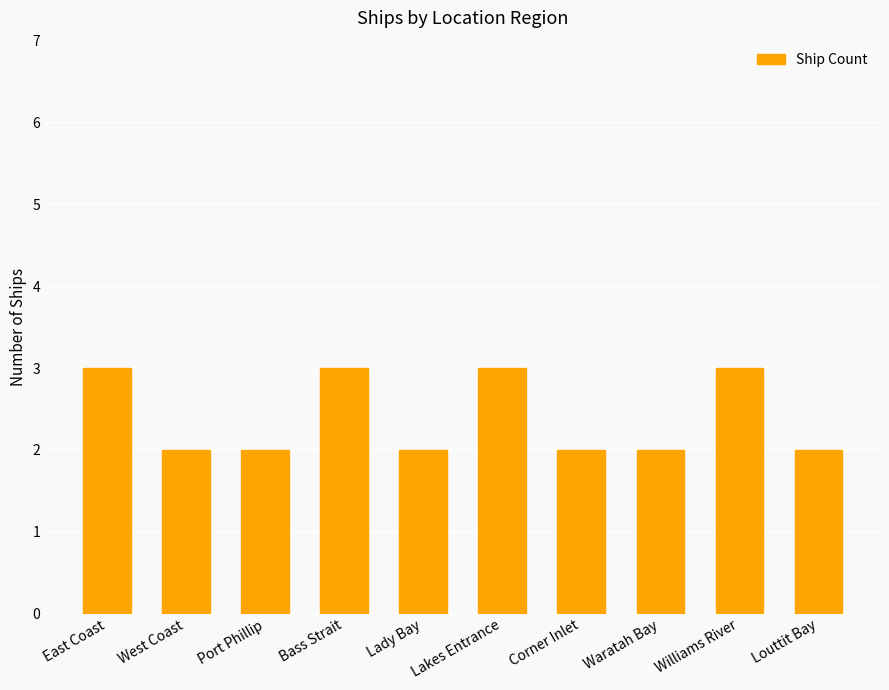

Which has a higher value, Lakes Entrance or Port Phillip?

Lakes Entrance